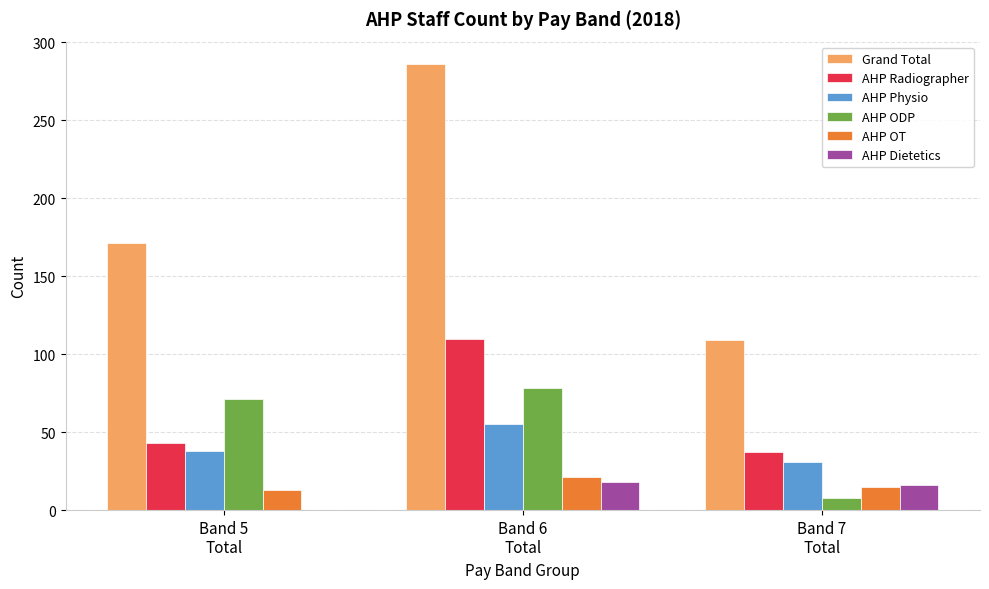

True or false: AHP Dietetics has a value of 16 at Band 7
Total.

True